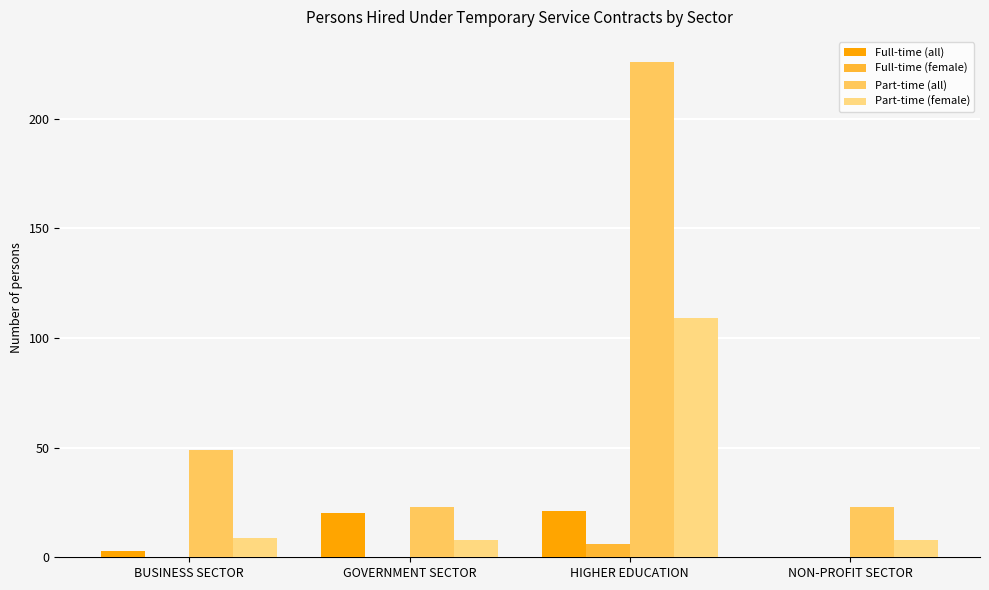

Reading left to right, what are all the values shown in this chart?

Full-time (all): 3	20	21	0
Full-time (female): 0	0	6	0
Part-time (all): 49	23	226	23
Part-time (female): 9	8	109	8